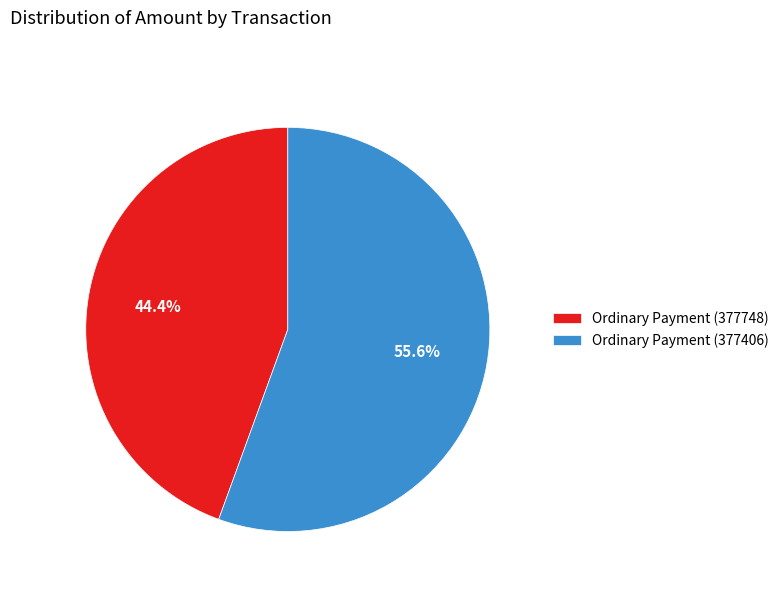

Rank the categories by value from lowest to highest.

Ordinary Payment (377748), Ordinary Payment (377406)